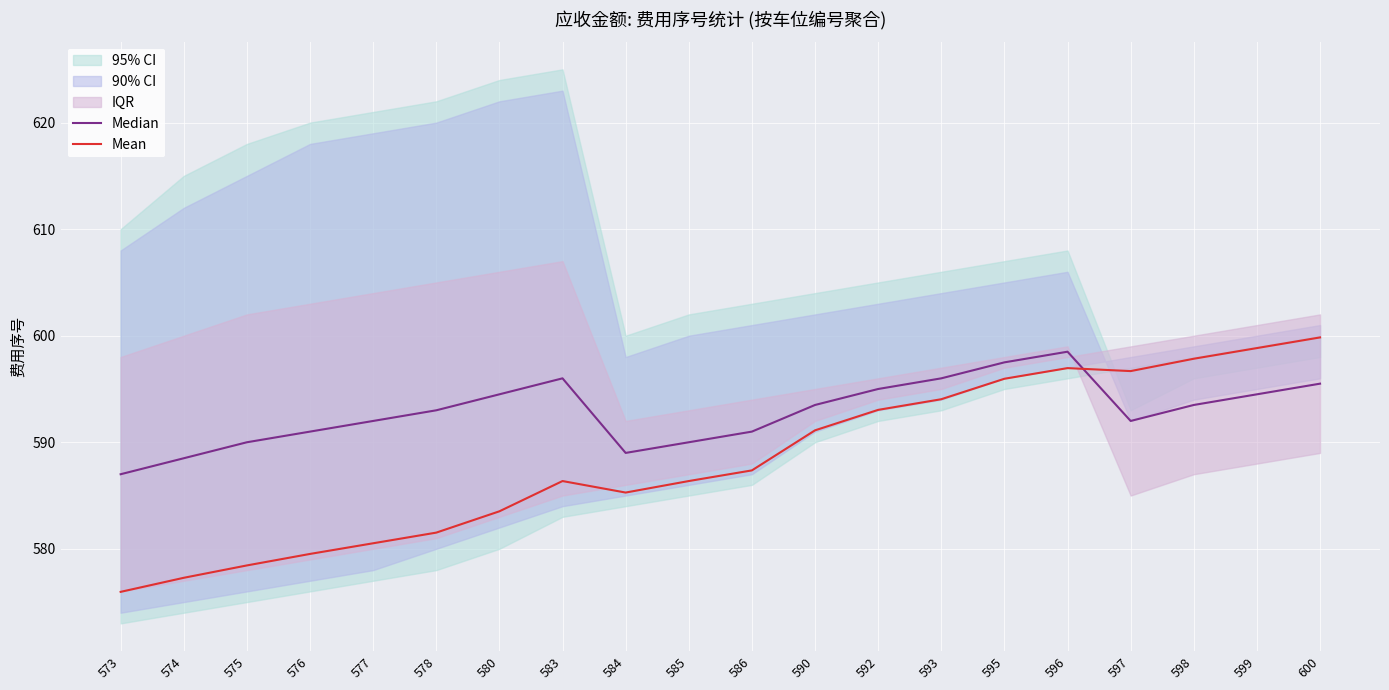

Is this an area chart (filled region under the line)?

No